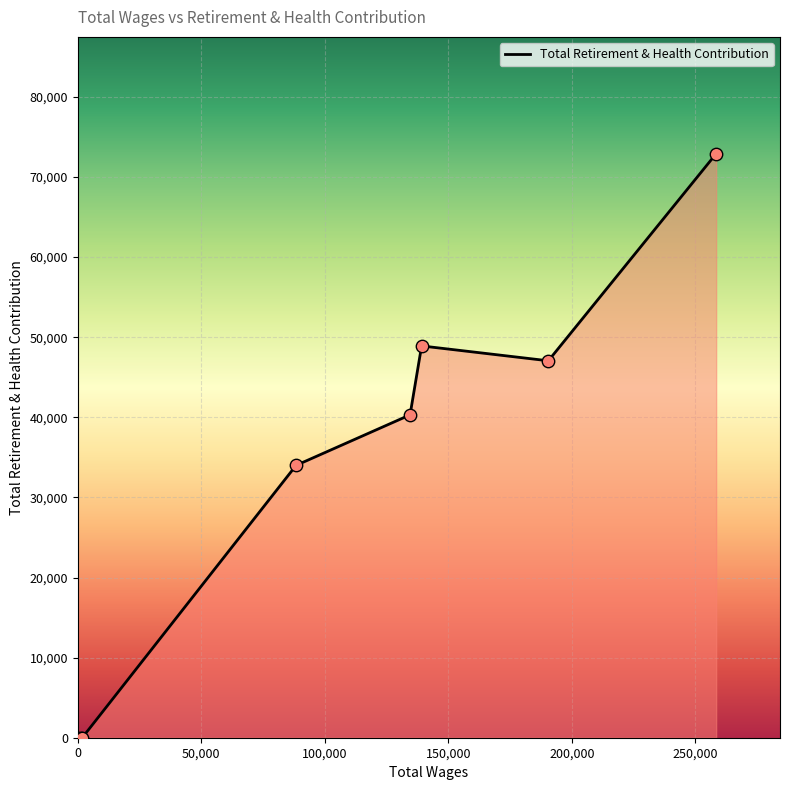

What is the average value?

30401